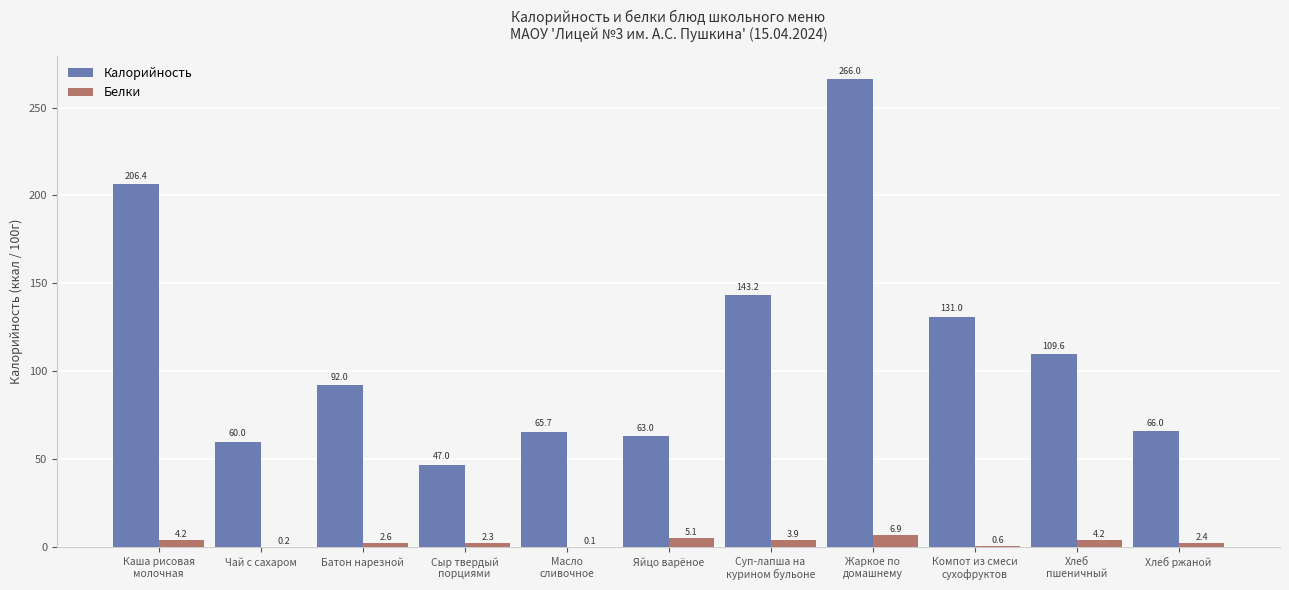

How many groups of bars are there?

11